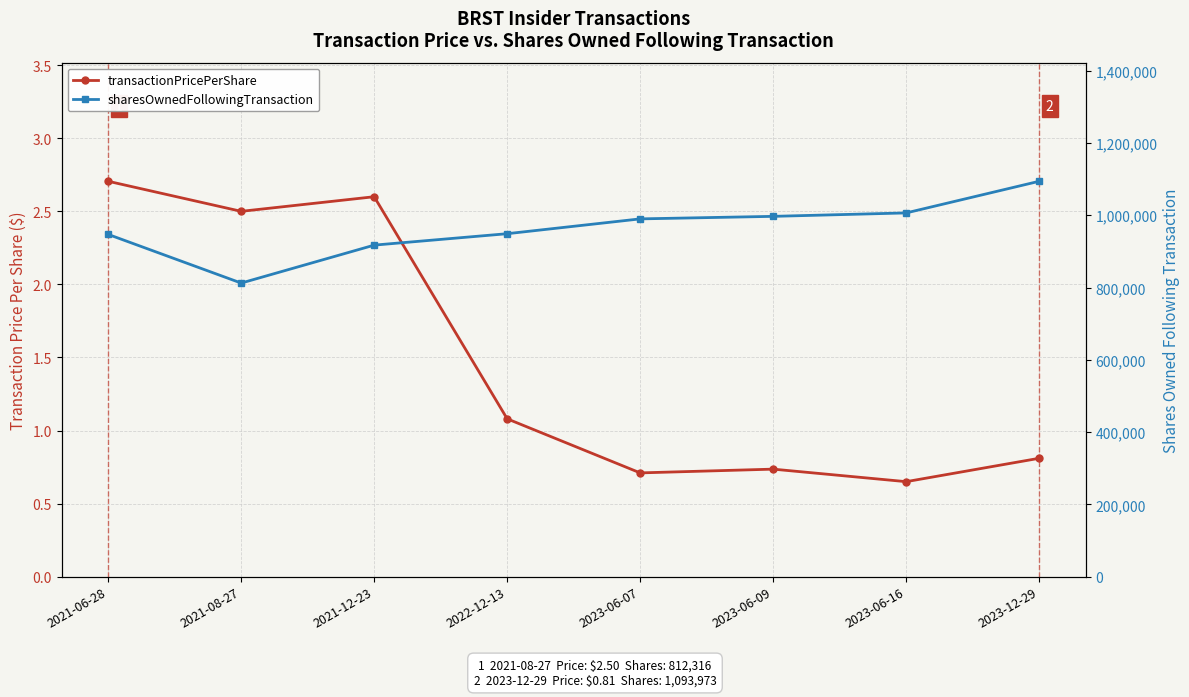

In sharesOwnedFollowingTransaction, how many points are lower than both neighbors (excluding endpoints)?

1